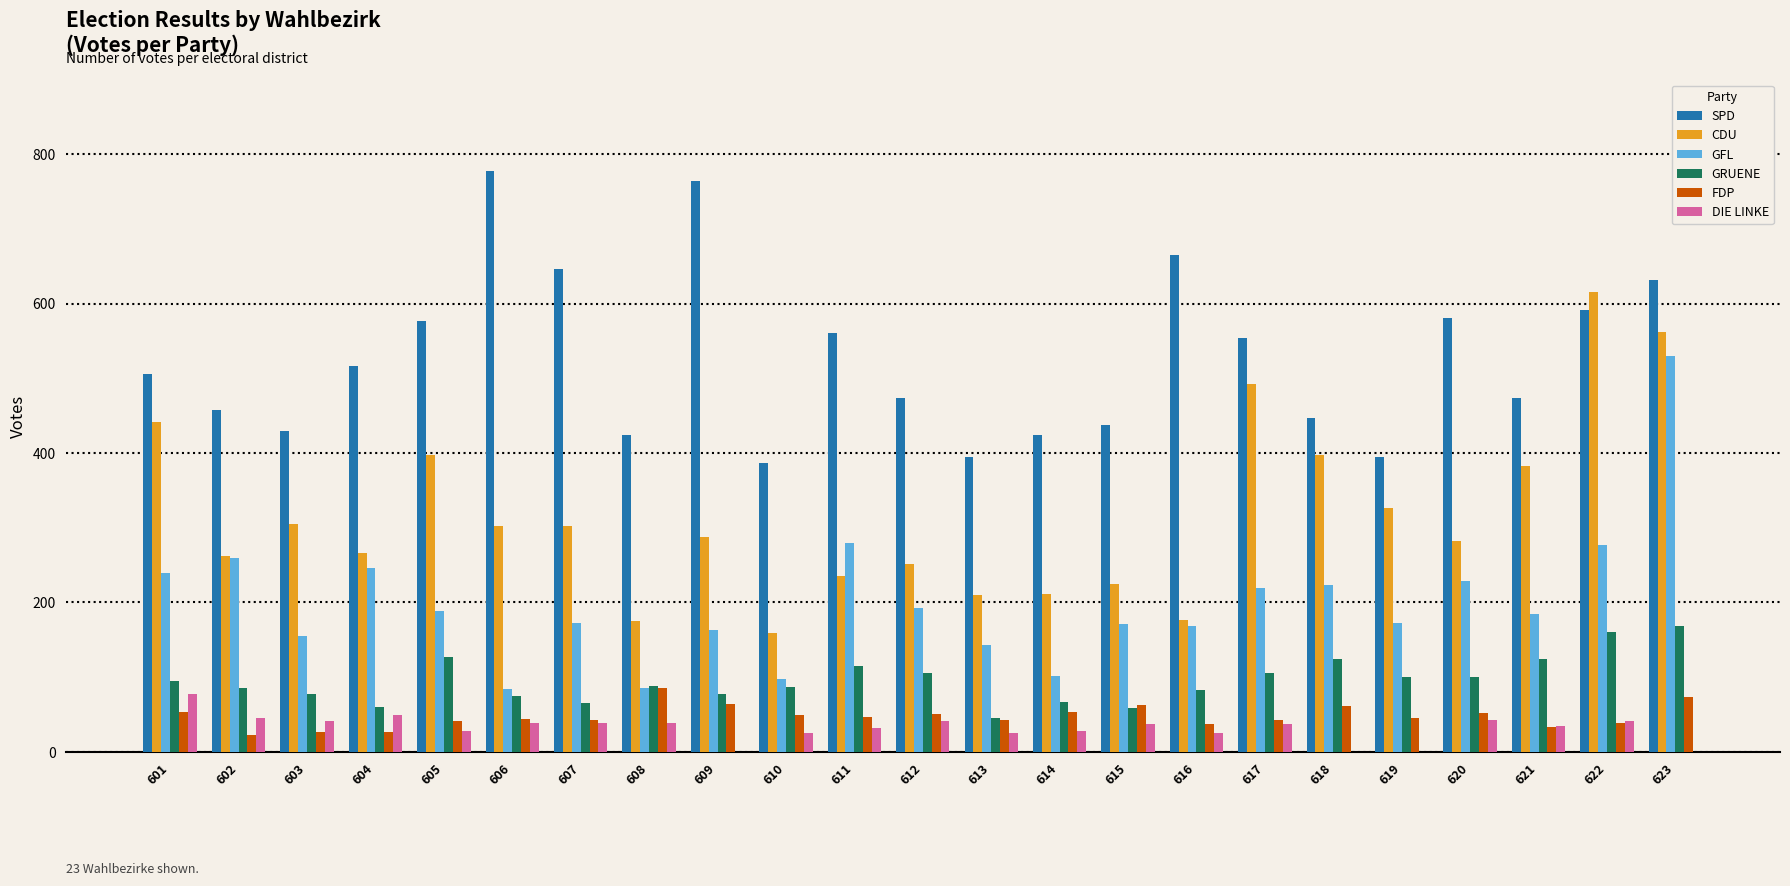

What is the sum of all DIE LINKE values?

730